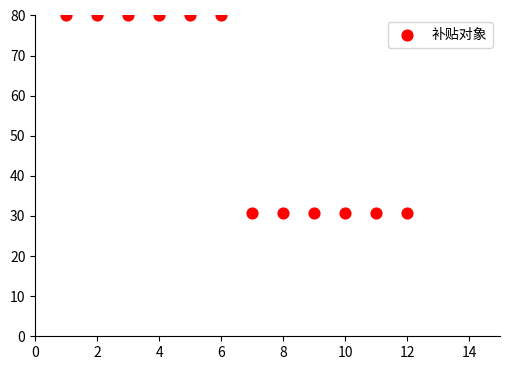

What is the average Y value?

55.4